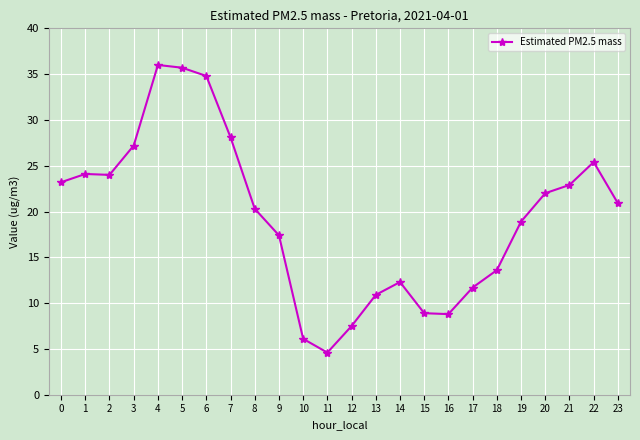

True or false: there are more than 2 points higher than both neighbors.

True